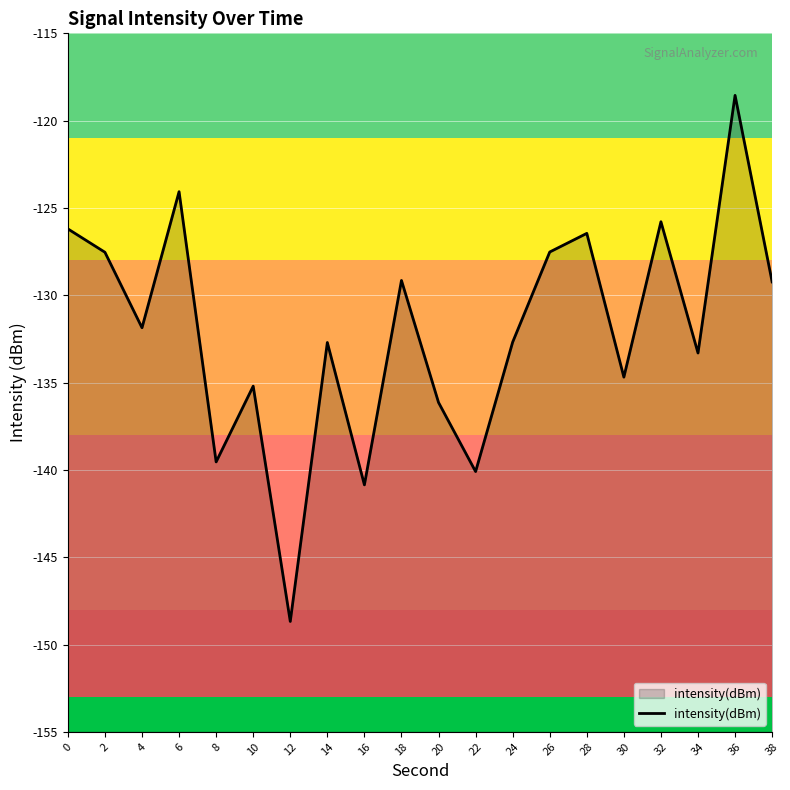

What is the value of the 17th point from the left?

-125.8